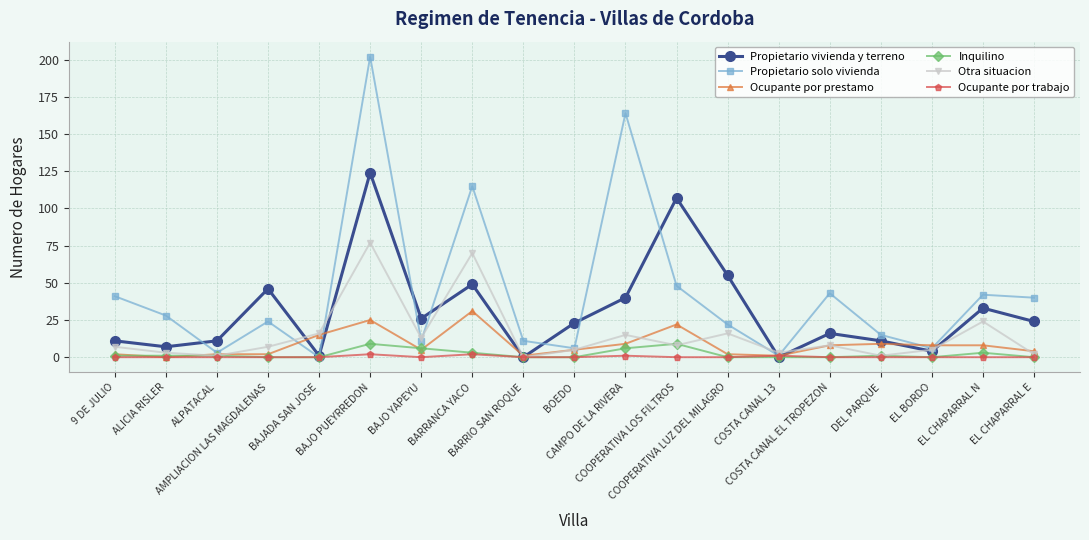

What is the highest value of the Propietario vivienda y terreno series?

124